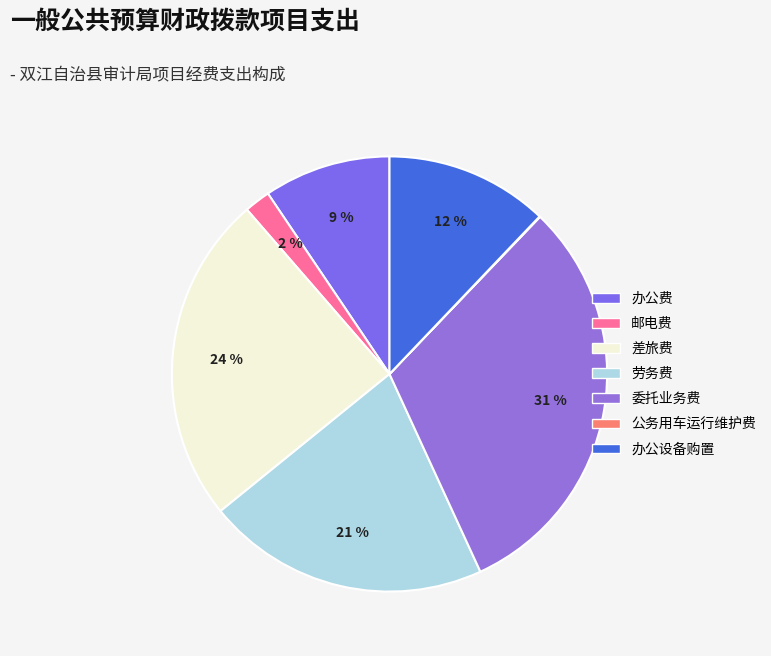

To the nearest percent, what is the difference between the largest and smallest slice percentages?

31%